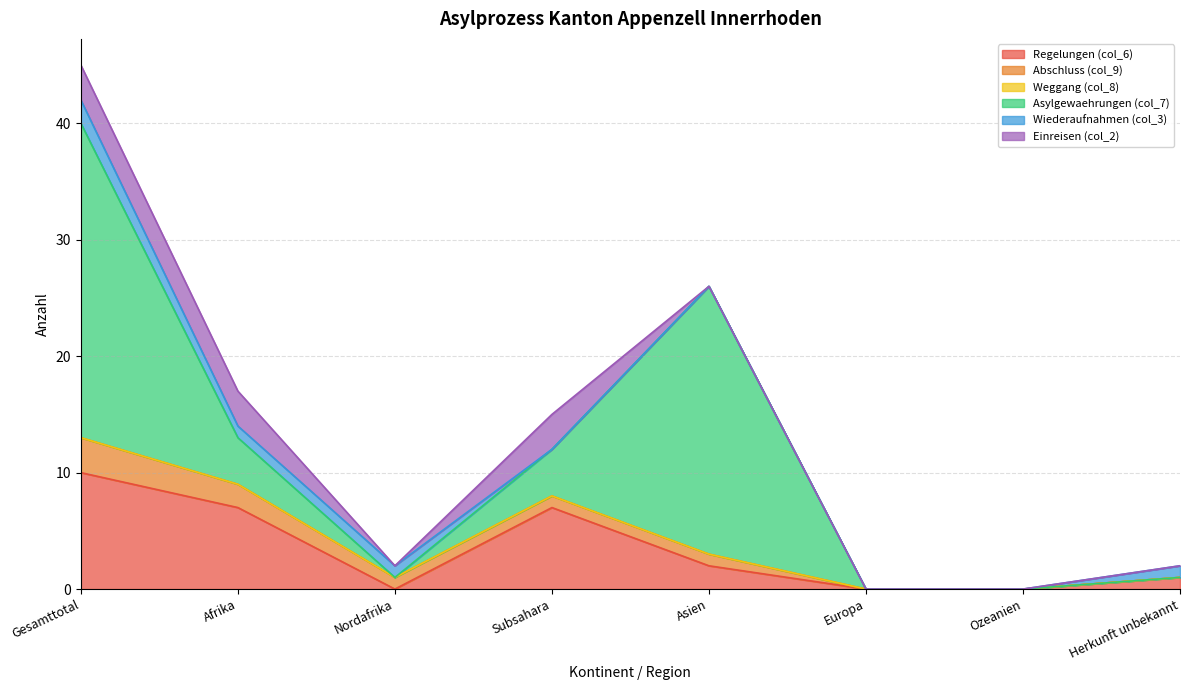

At how many categories does at least one series exceed 3?

4